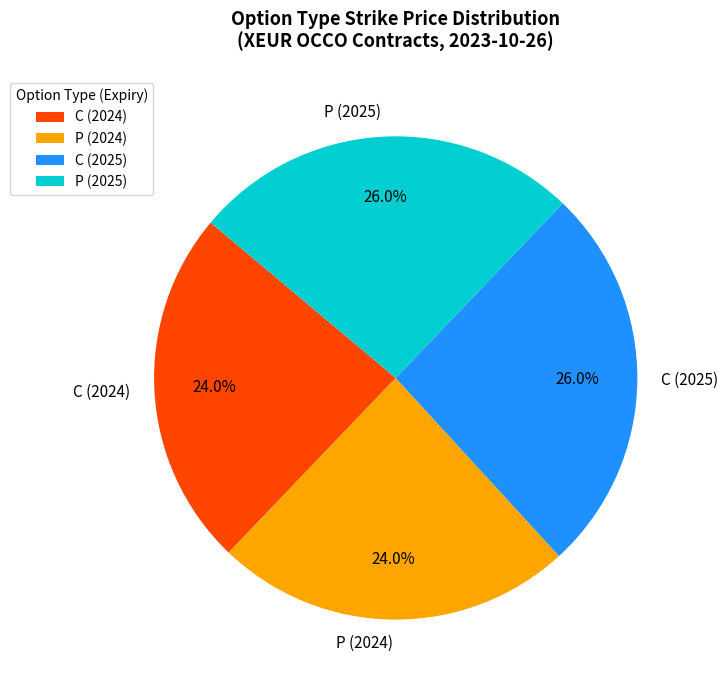

Which has a higher value, C (2024) or P (2025)?

P (2025)